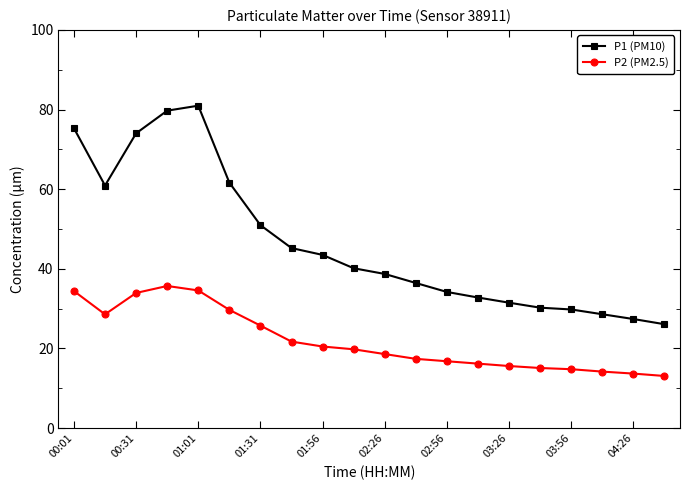

True or false: P1 (PM10) and P2 (PM2.5) intersect in this chart.

False